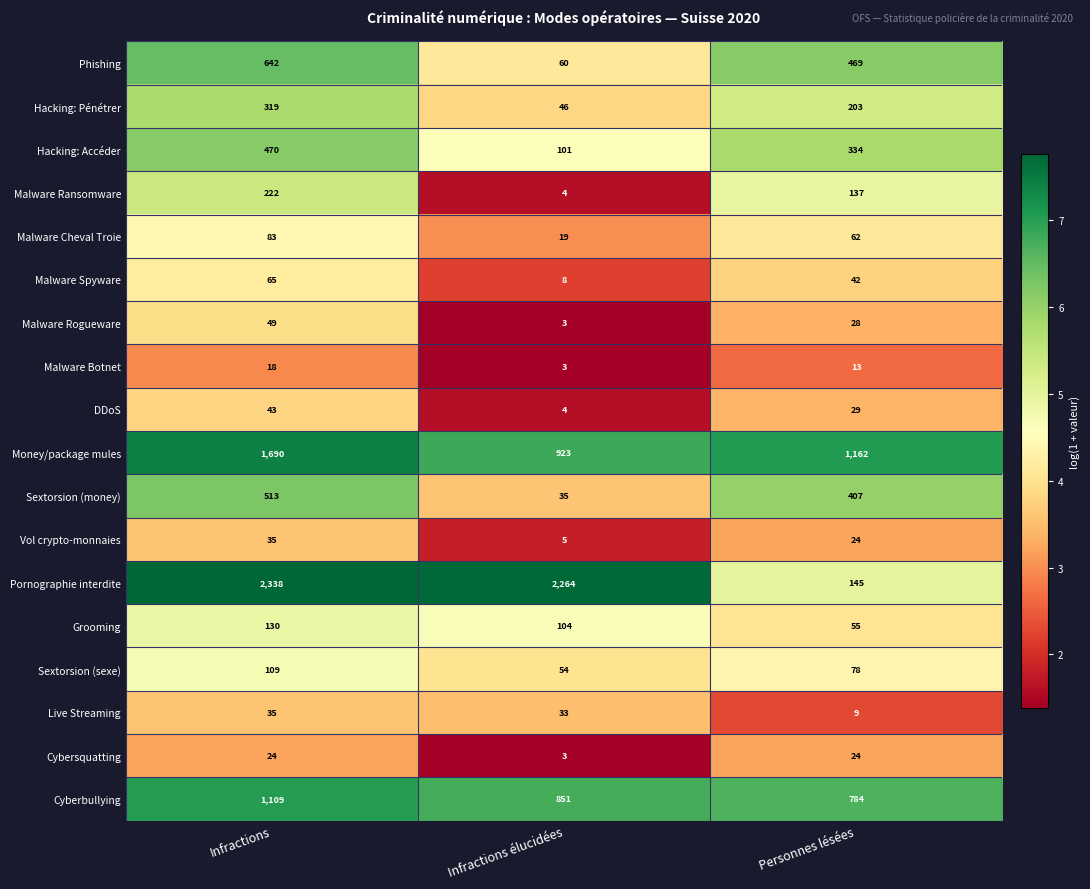

List the labels in order of Money/package mules value, largest first.

Infractions, Personnes lésées, Infractions élucidées